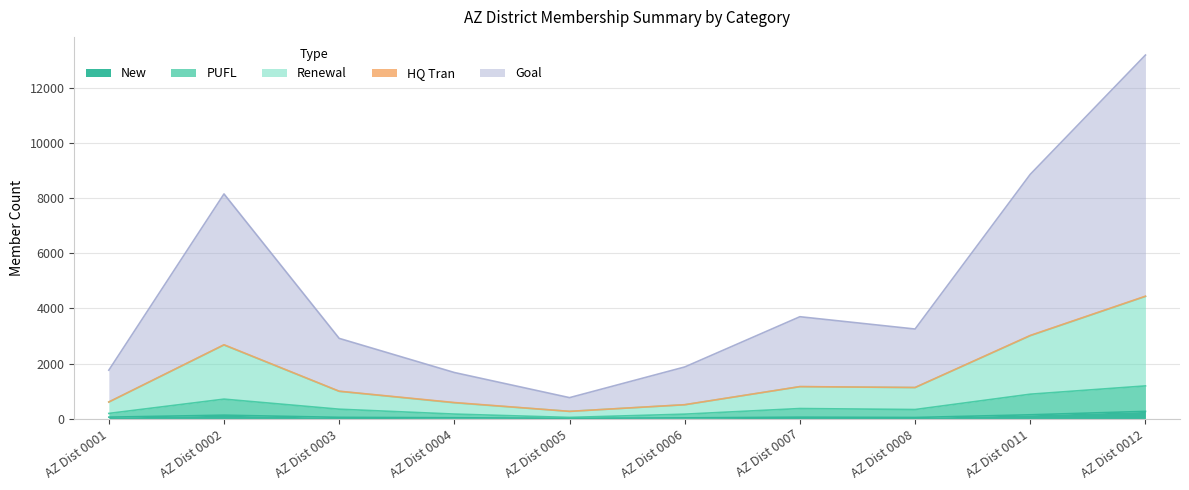

In Goal, how many points are higher than both neighbors (excluding endpoints)?

2